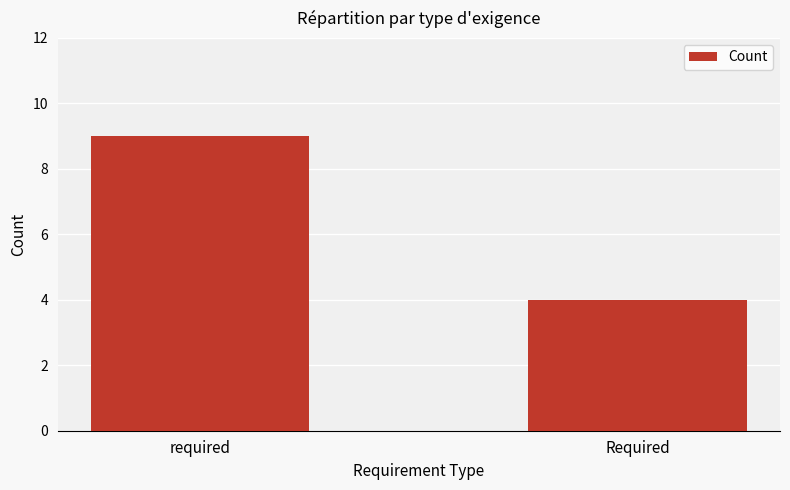

The chart shows a value of 9 at required. True or false?

True